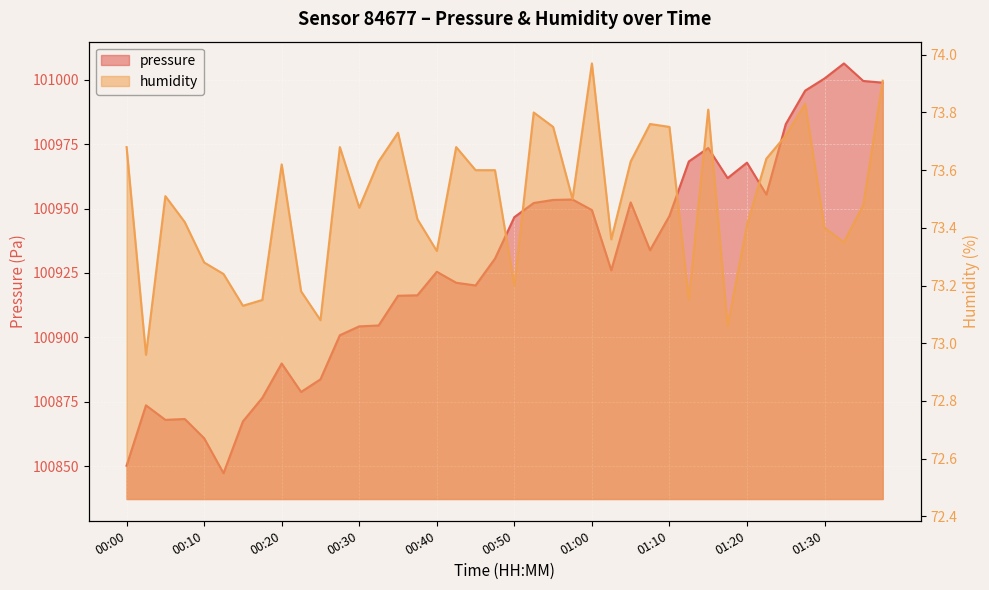

At which label does pressure reach its peak?

01:32